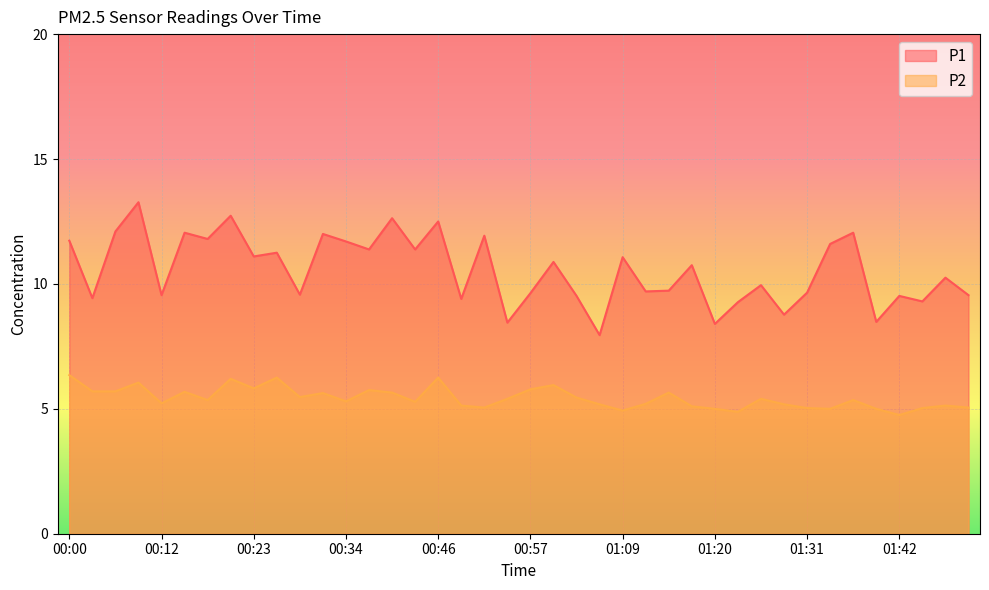

True or false: P2 and P1 intersect in this chart.

False